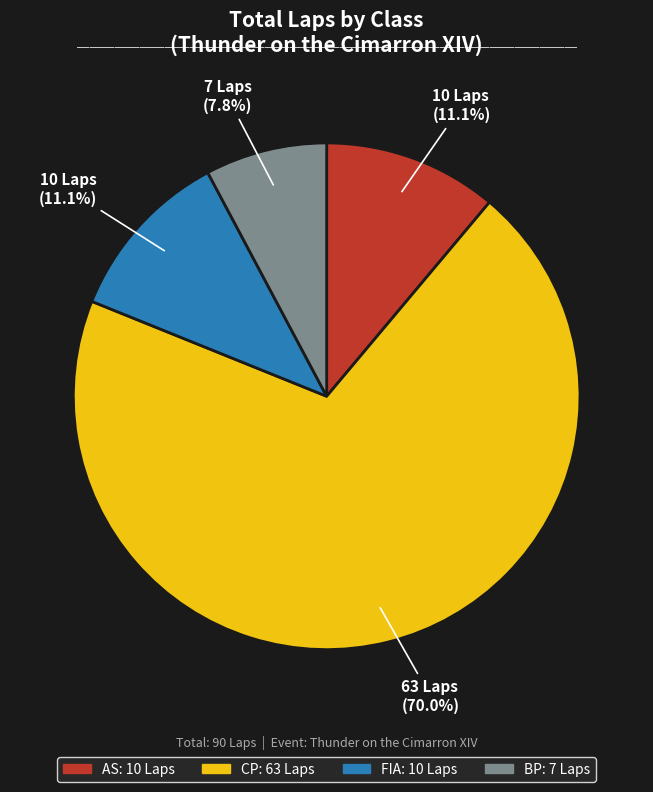

Does any single category account for the majority?

Yes